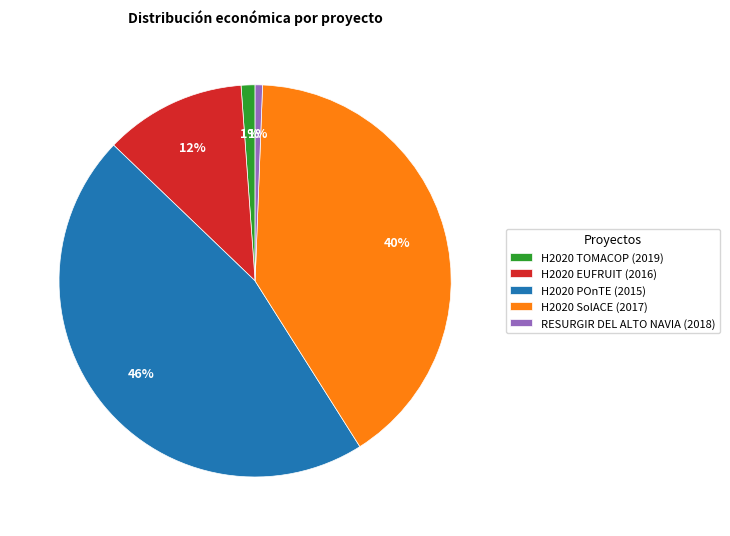

To the nearest percent, what is the average slice percentage?

20%